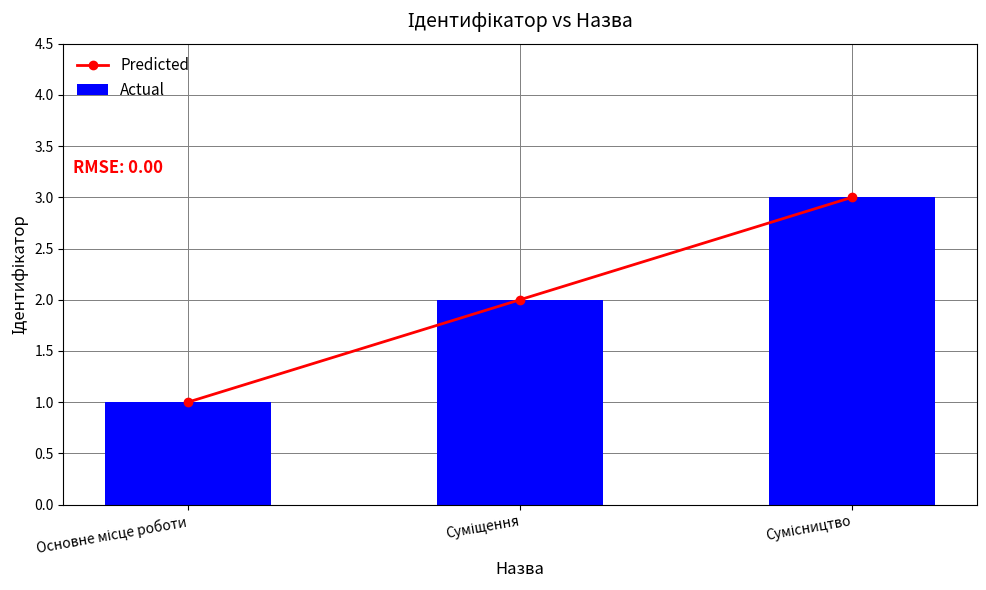

At Сумісництво, list the series in order from largest to smallest.

Predicted, Actual